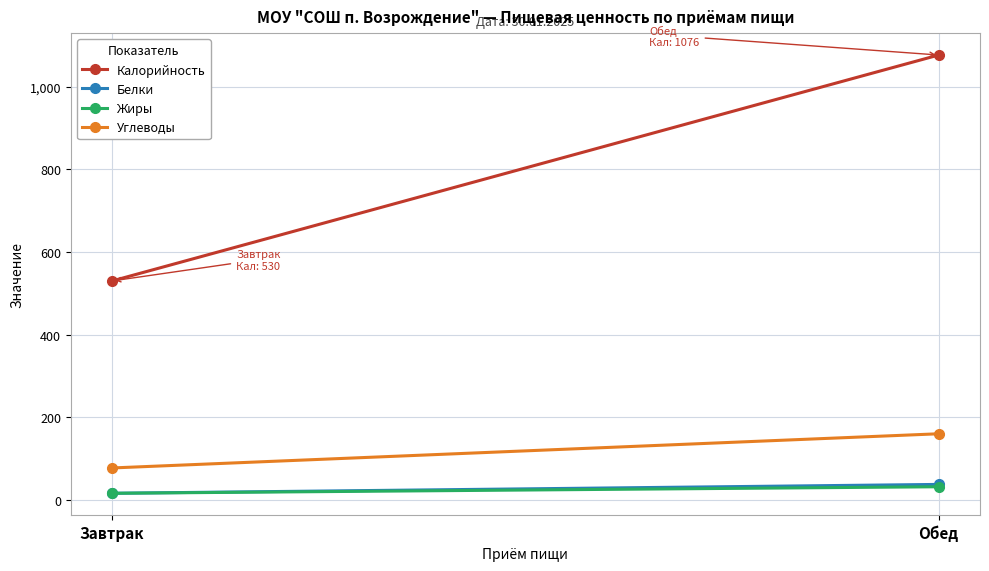

Is it true that Жиры equals 16.5 at Завтрак?

True